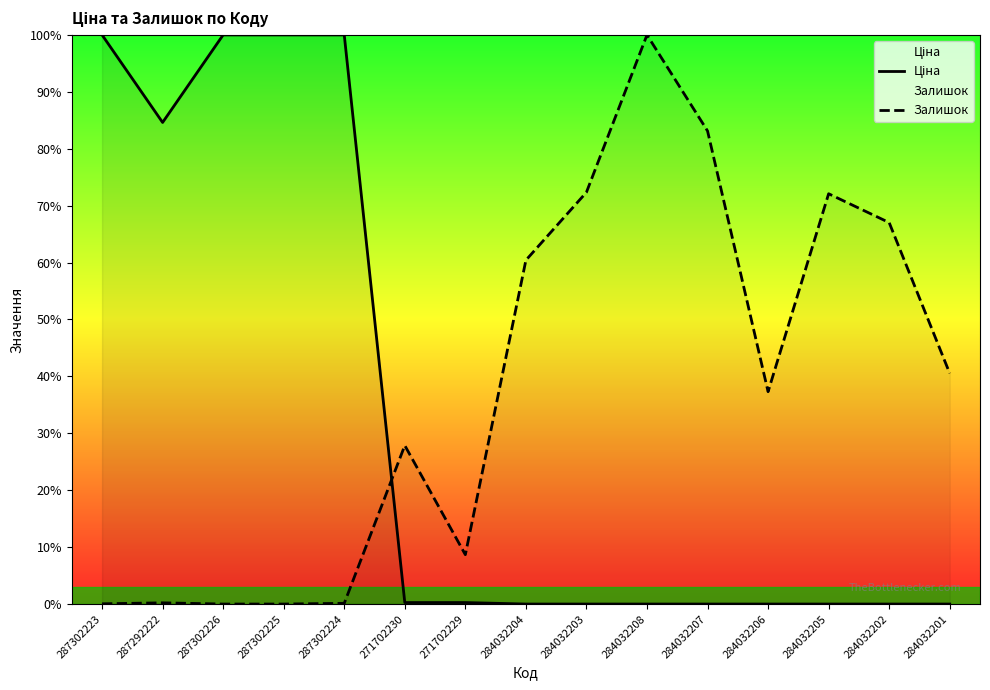

What position from the right is 287302225?

12